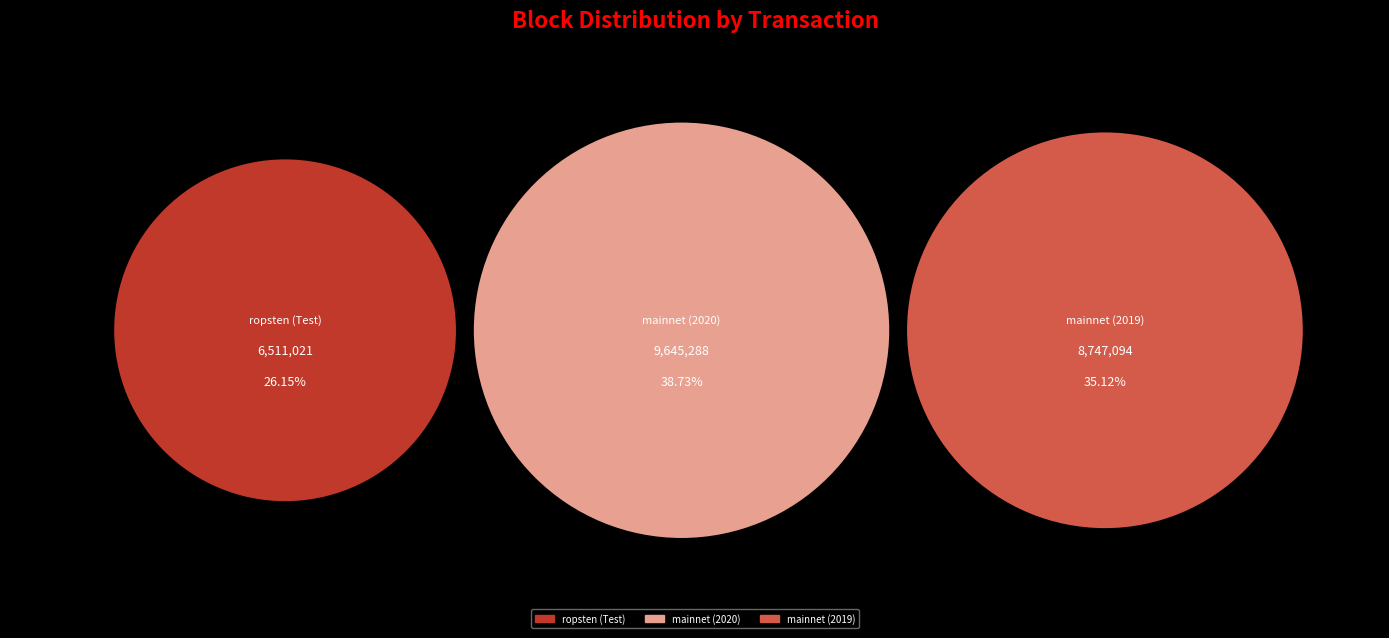

Is there a majority slice in this chart?

No